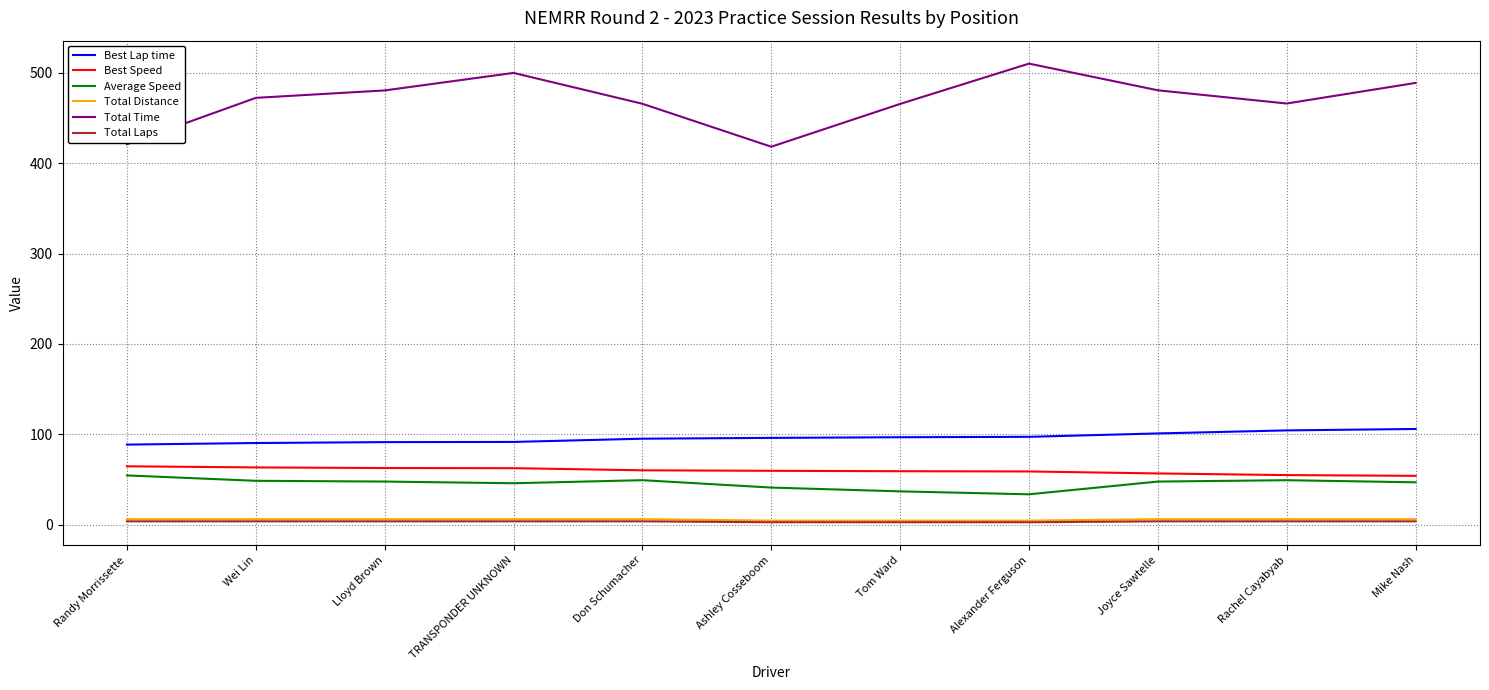

True or false: Total Distance and Average Speed cross at least once.

False